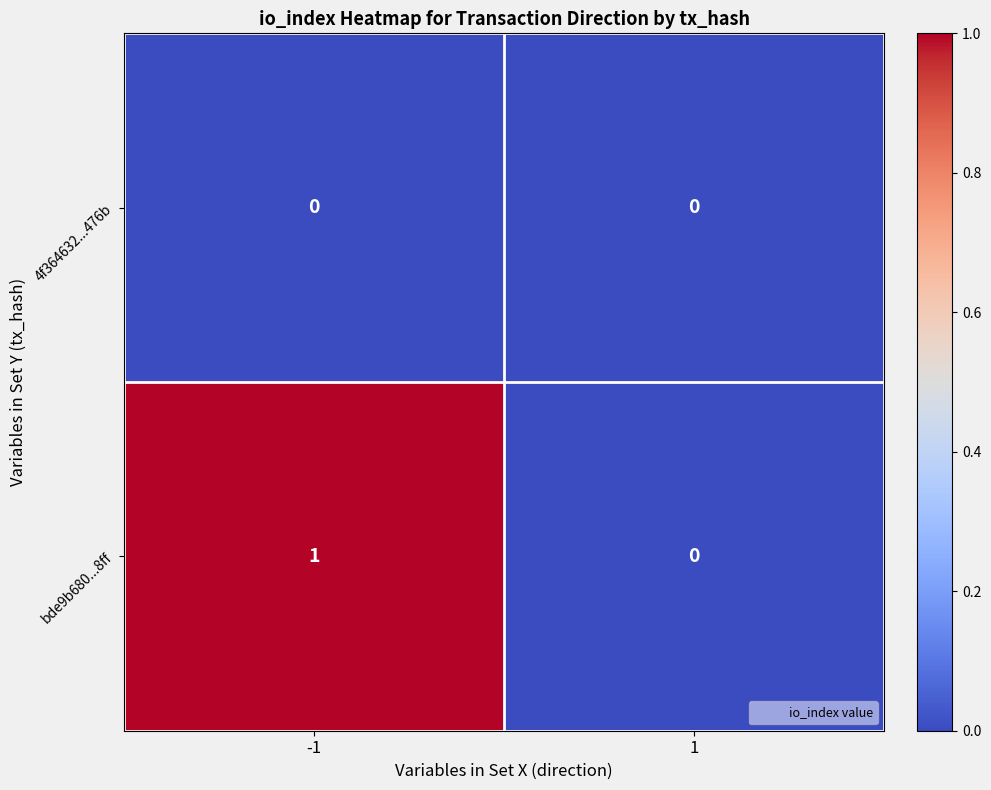

Is it true that 4f364632...476b equals 0 at 1?

True